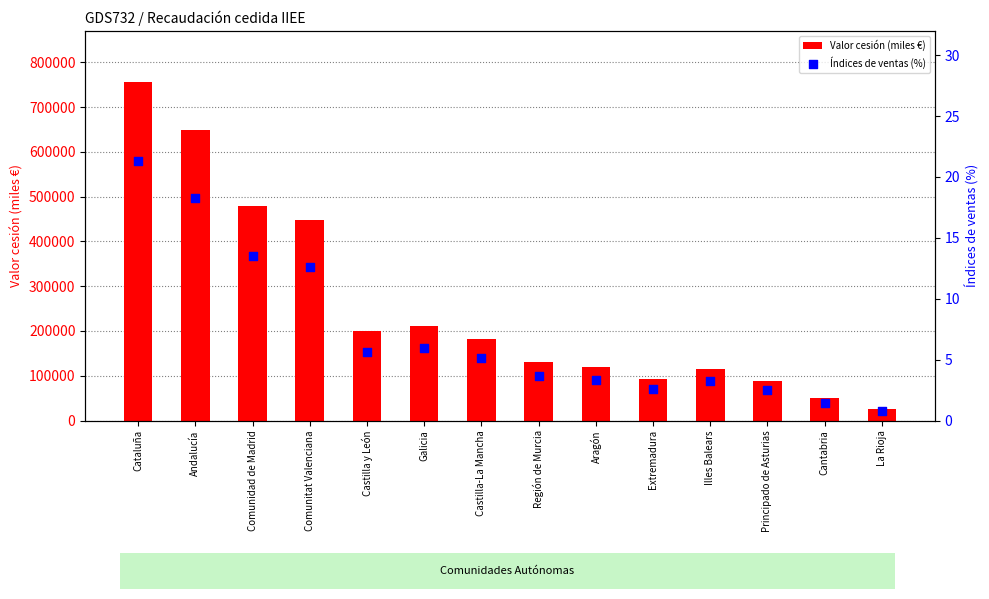

Which series has the largest total across all categories?

Valor cesión (miles €)